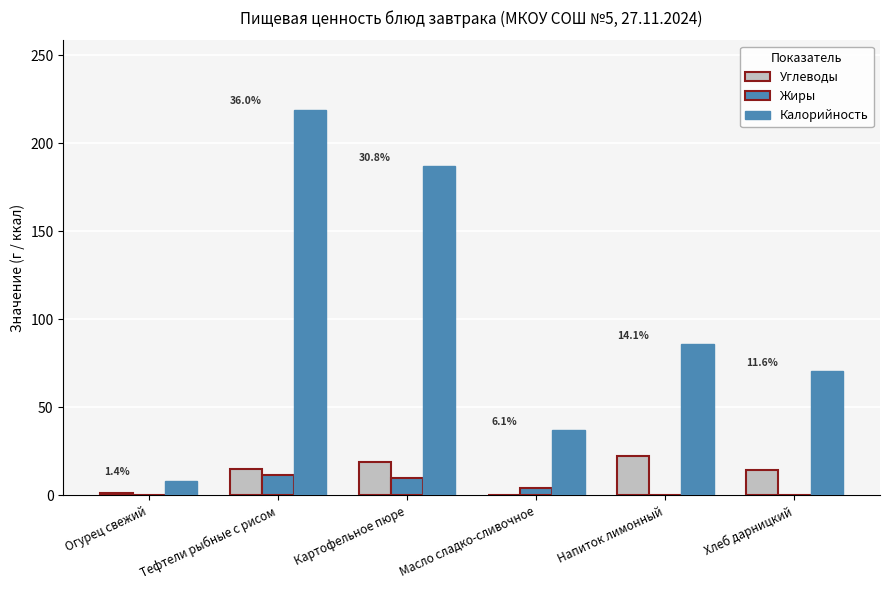

How many groups of bars are there?

6